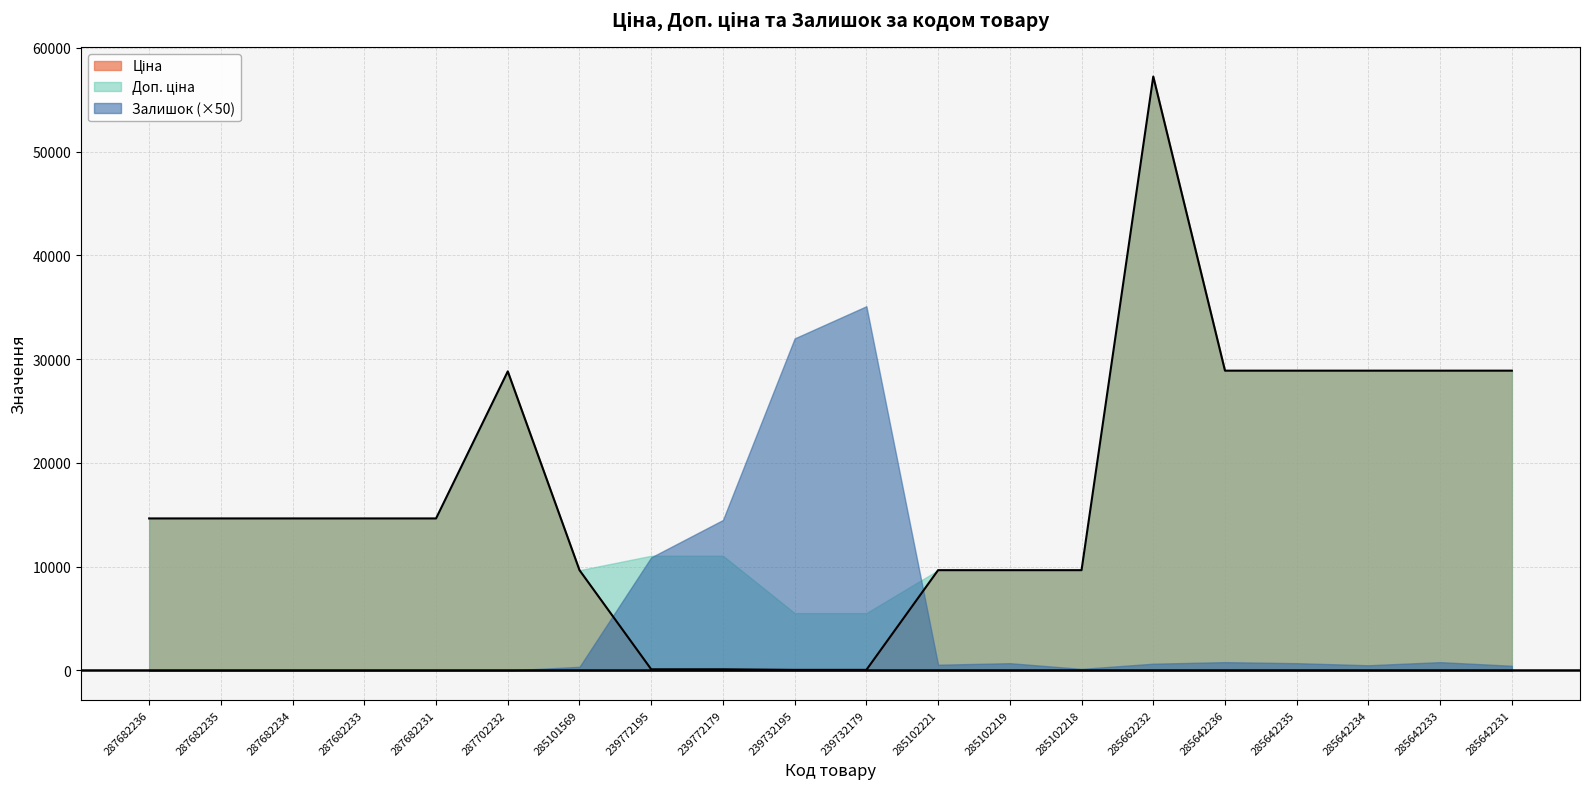

Where is the first local minimum for Залишок?

285102221